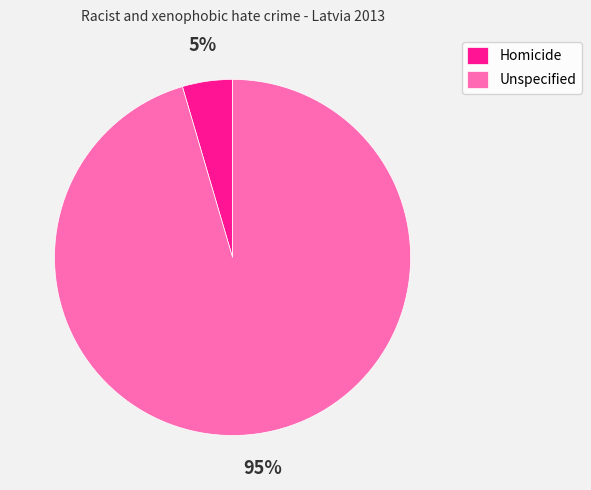

Is there any slice that represents more than half of the pie?

Yes